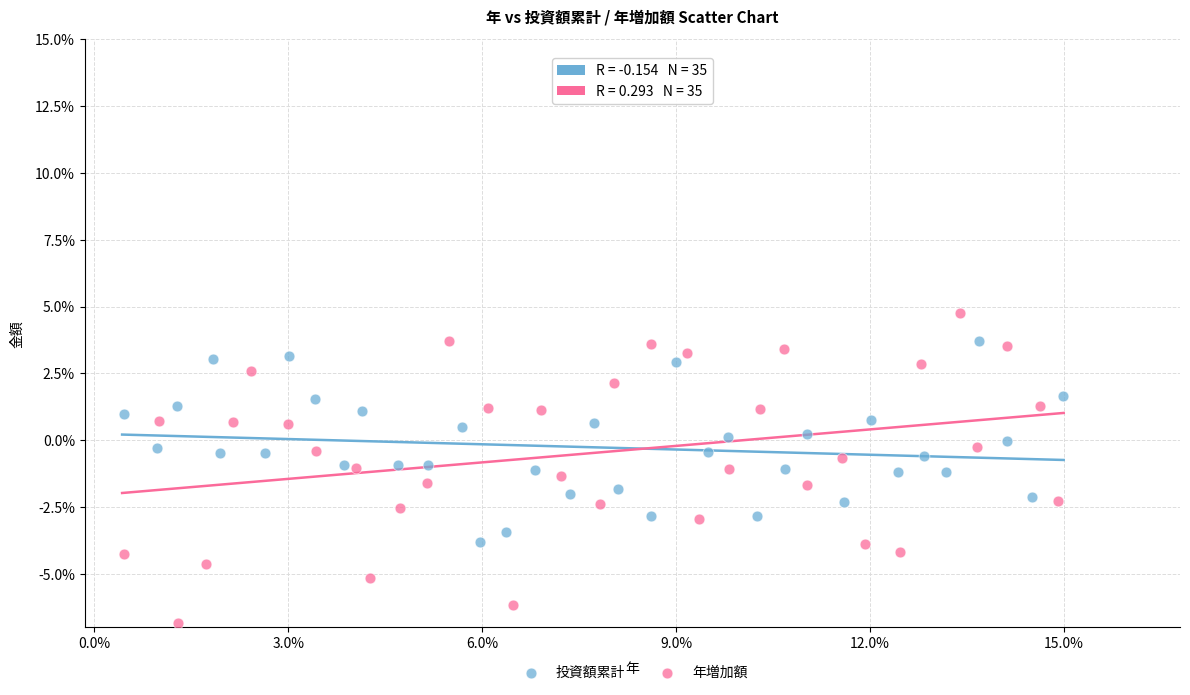

Which series reaches the minimum Y coordinate?

年増加額